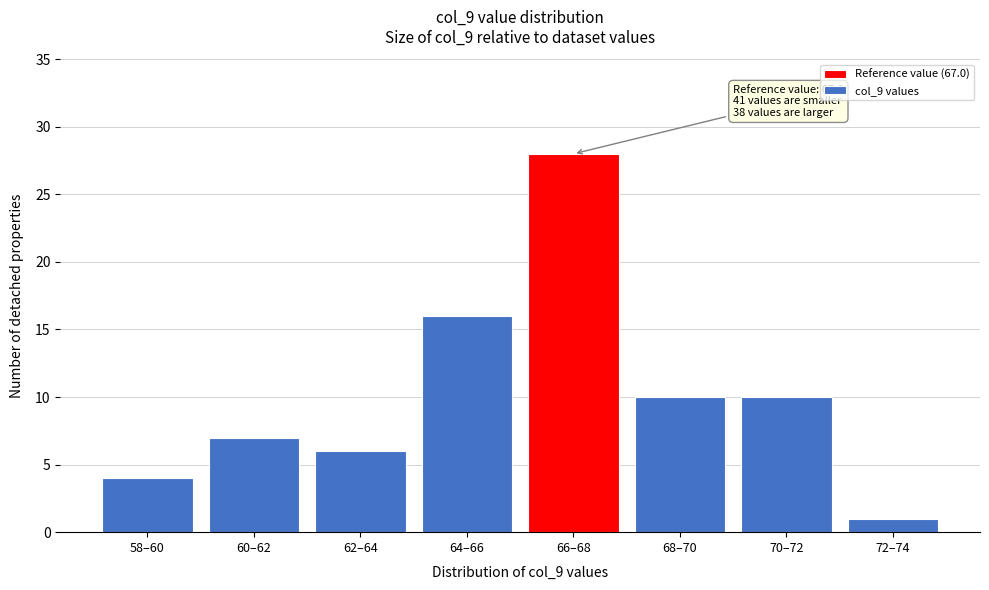

Reading left to right, extract all data points from this chart.

58–60=4	60–62=7	62–64=6	64–66=16	66–68=28	68–70=10	70–72=10	72–74=1